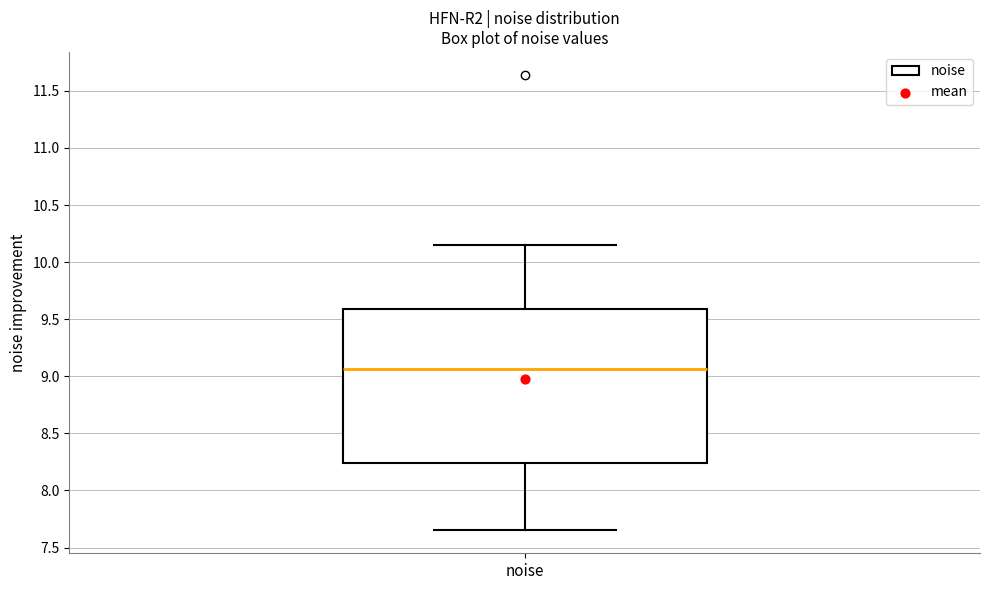

Read this box plot against the y-axis: the position of the median line, the range covered by the box, and the ends of both whiskers. The values are not printed on the chart, so give them approximately, as read against the axis.

median 9.05, box 8.25 to 9.60, whiskers 7.65 to 10.15